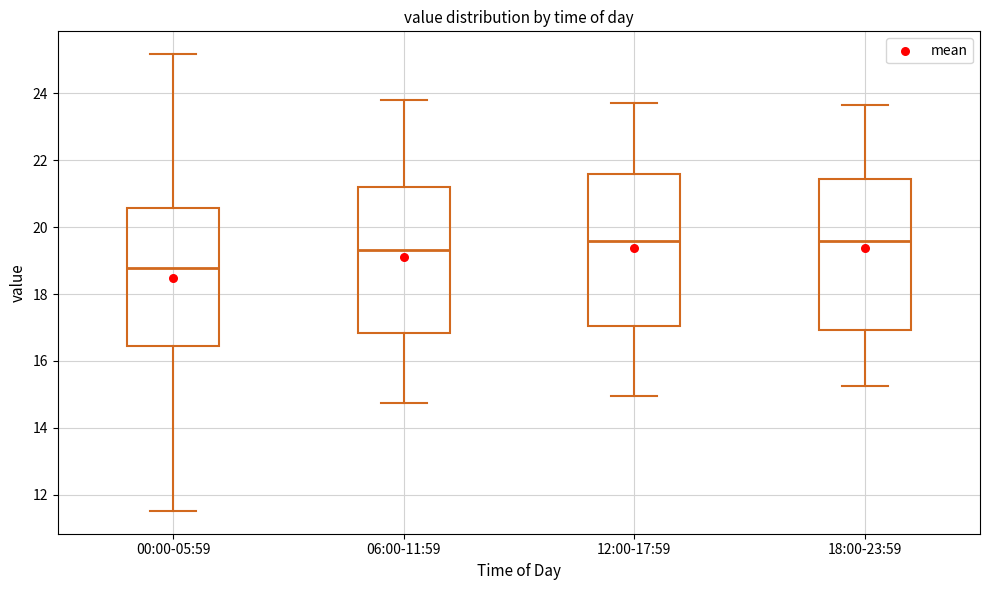

Reading left to right, read every box against the y-axis: the position of its median line, the range the box covers, and the ends of its whiskers. The values are not printed on the chart, so give them approximately, as read against the axis.

00:00-05:59: median 18.8, box 16.4 to 20.6, whiskers 11.6 to 25.2
06:00-11:59: median 19.4, box 16.8 to 21.2, whiskers 14.8 to 23.8
12:00-17:59: median 19.6, box 17.0 to 21.6, whiskers 15.0 to 23.8
18:00-23:59: median 19.6, box 17.0 to 21.4, whiskers 15.2 to 23.6